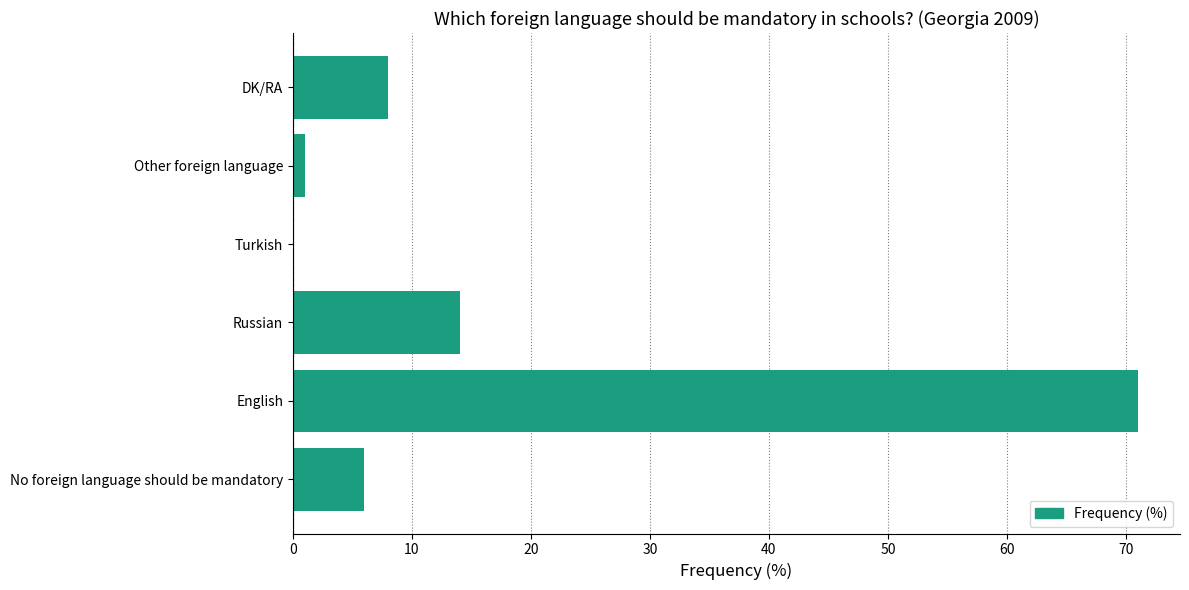

What is the maximum value shown in the chart?

71